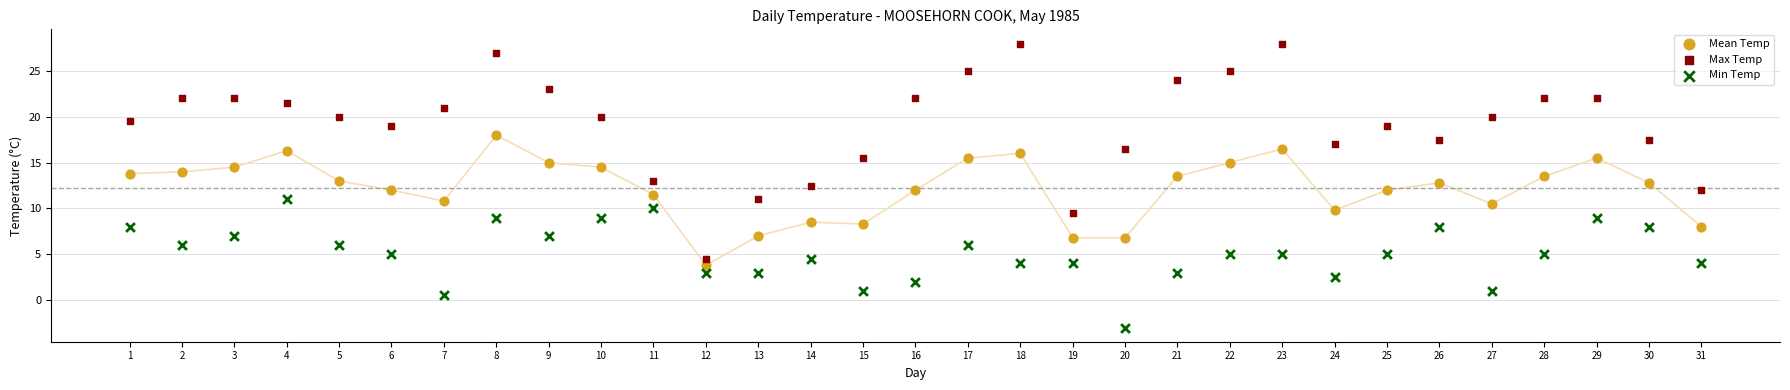

What are all the series names shown in the legend?

Mean Temp, Max Temp, Min Temp